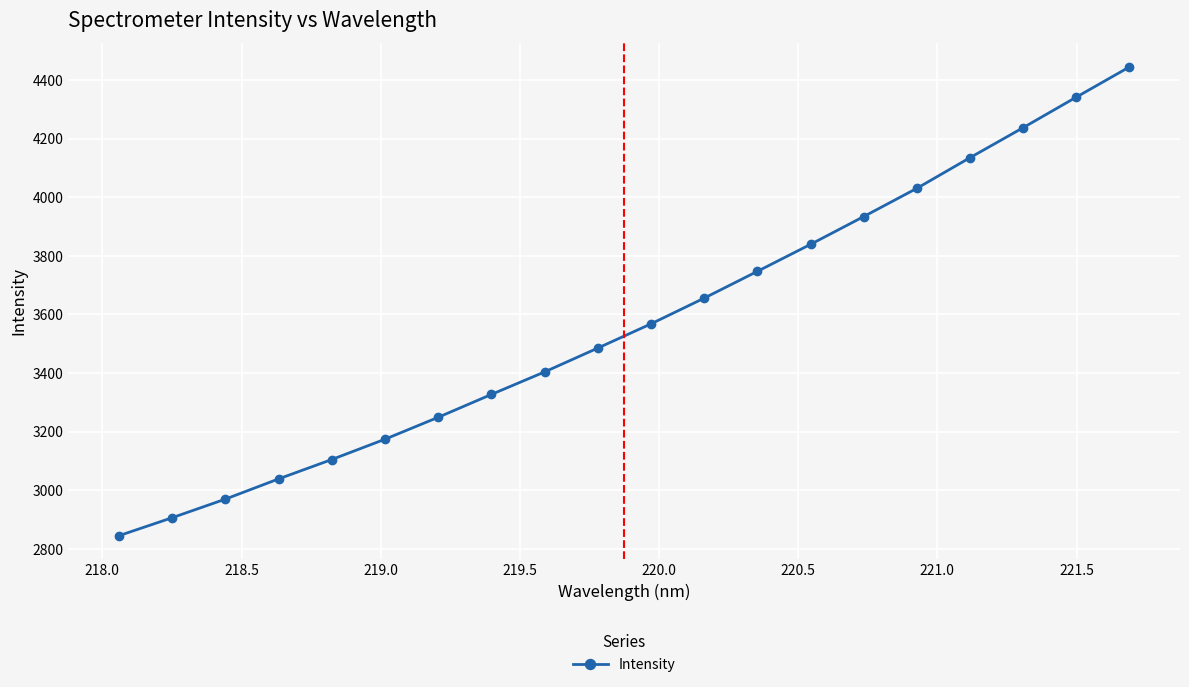

What is the greatest value displayed?

4445.0